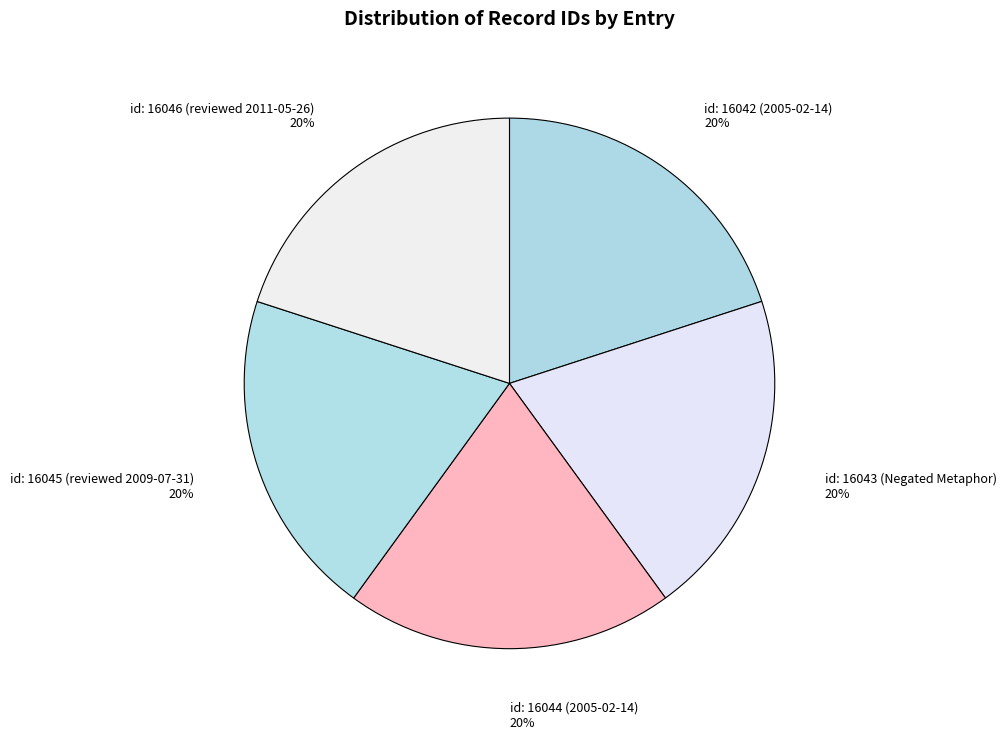

Is it true that id: 16043 (Negated Metaphor) is 7% of the pie?

False